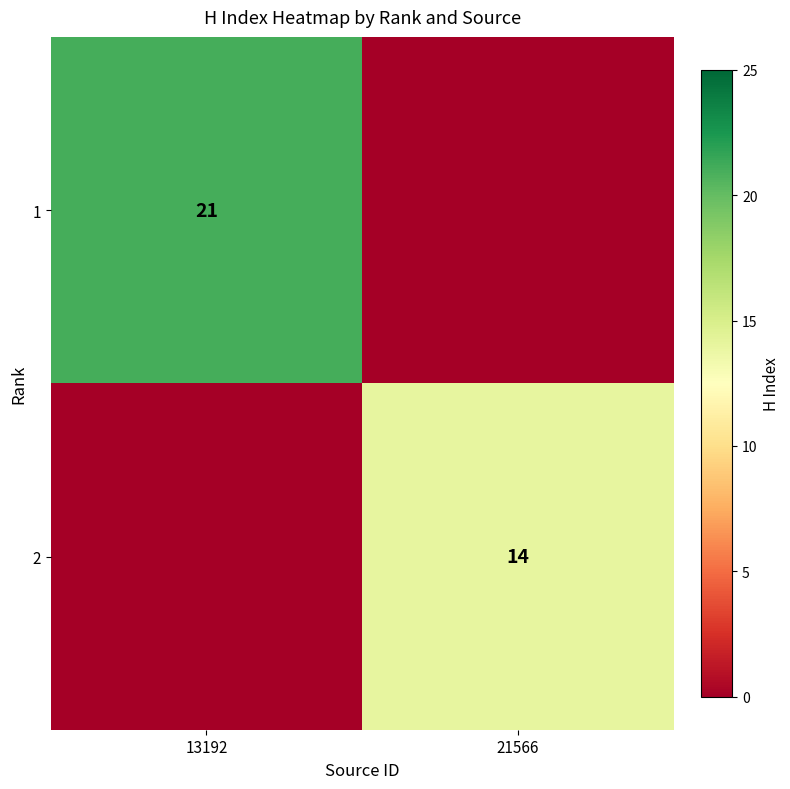

The value of 1 at 13192 is 21. True or false?

True